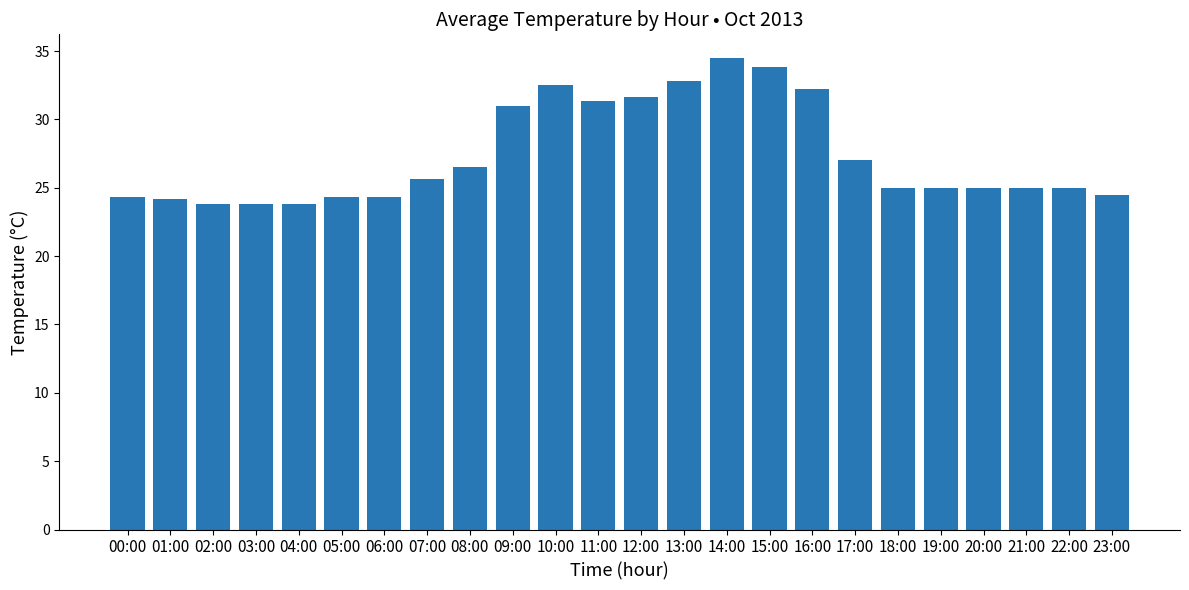

What is the sum of all values?

657.2